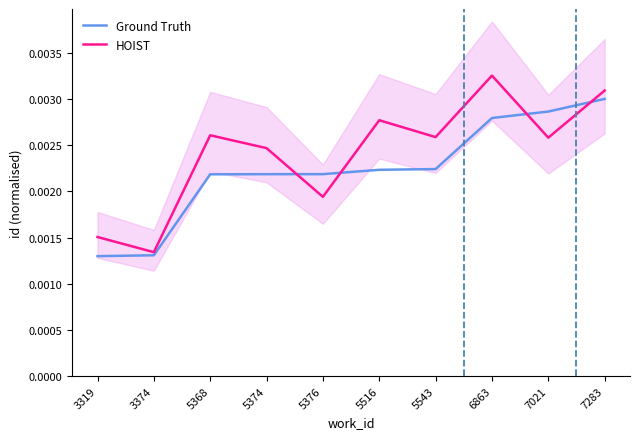

Between 5374 and 3374, which is larger?

5374